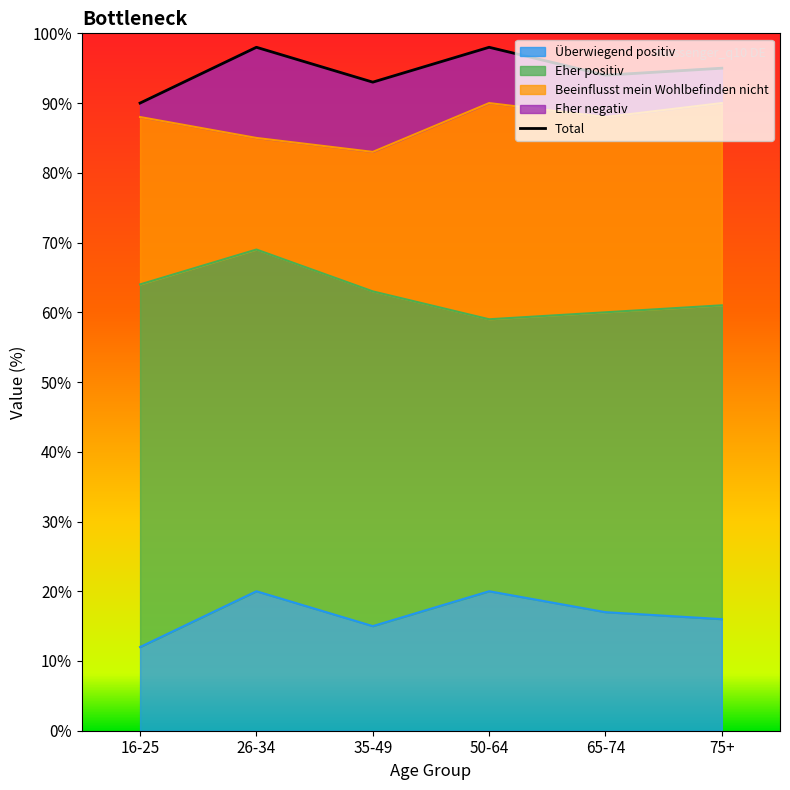

What is the average value of the Überwiegend positiv series?

17